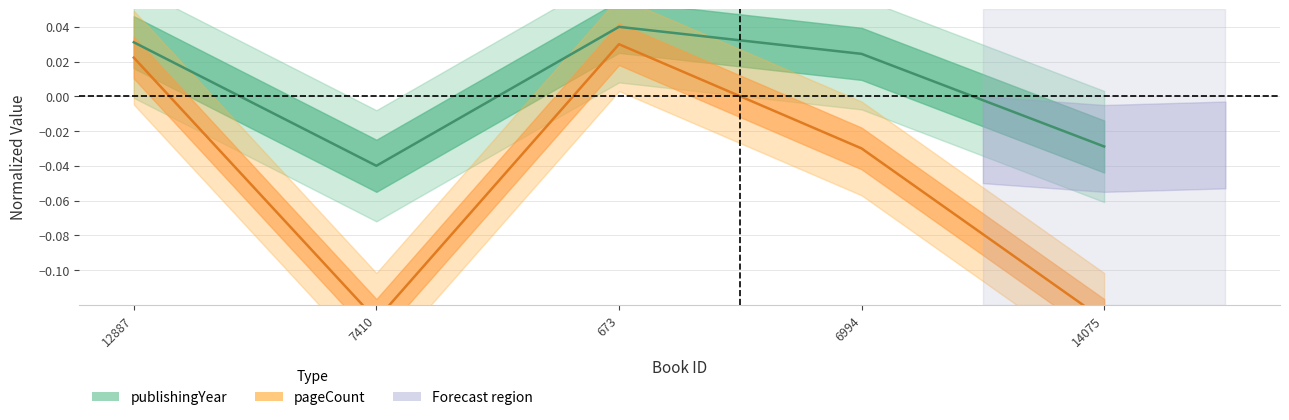

How many distinct data groups are displayed?

2